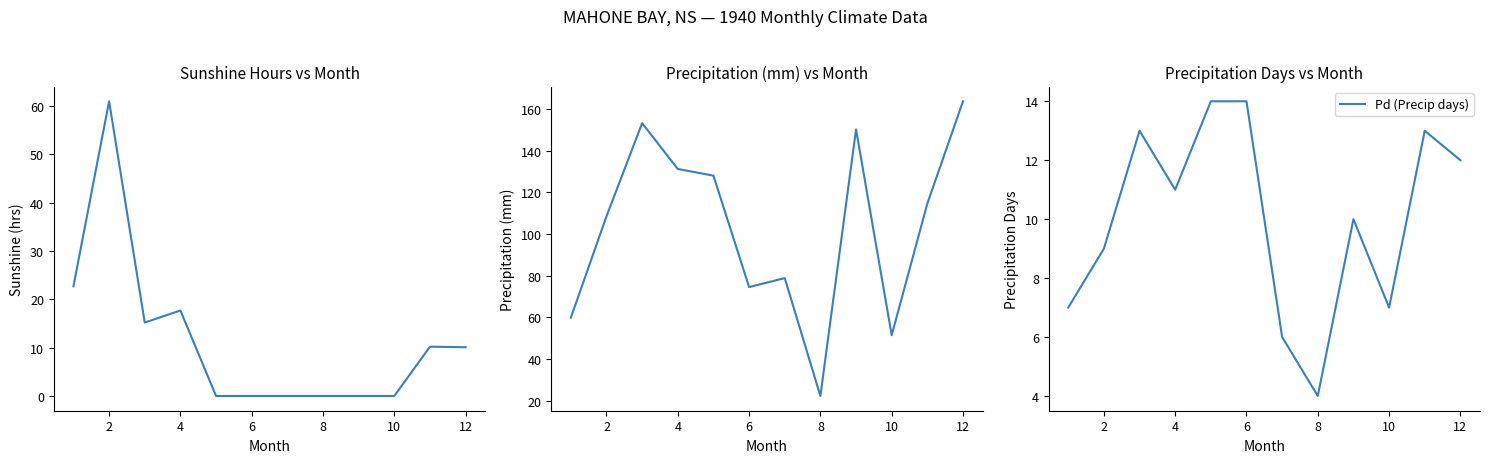

True or false: Pd (Precip days) has a value of 9 at 2.

True